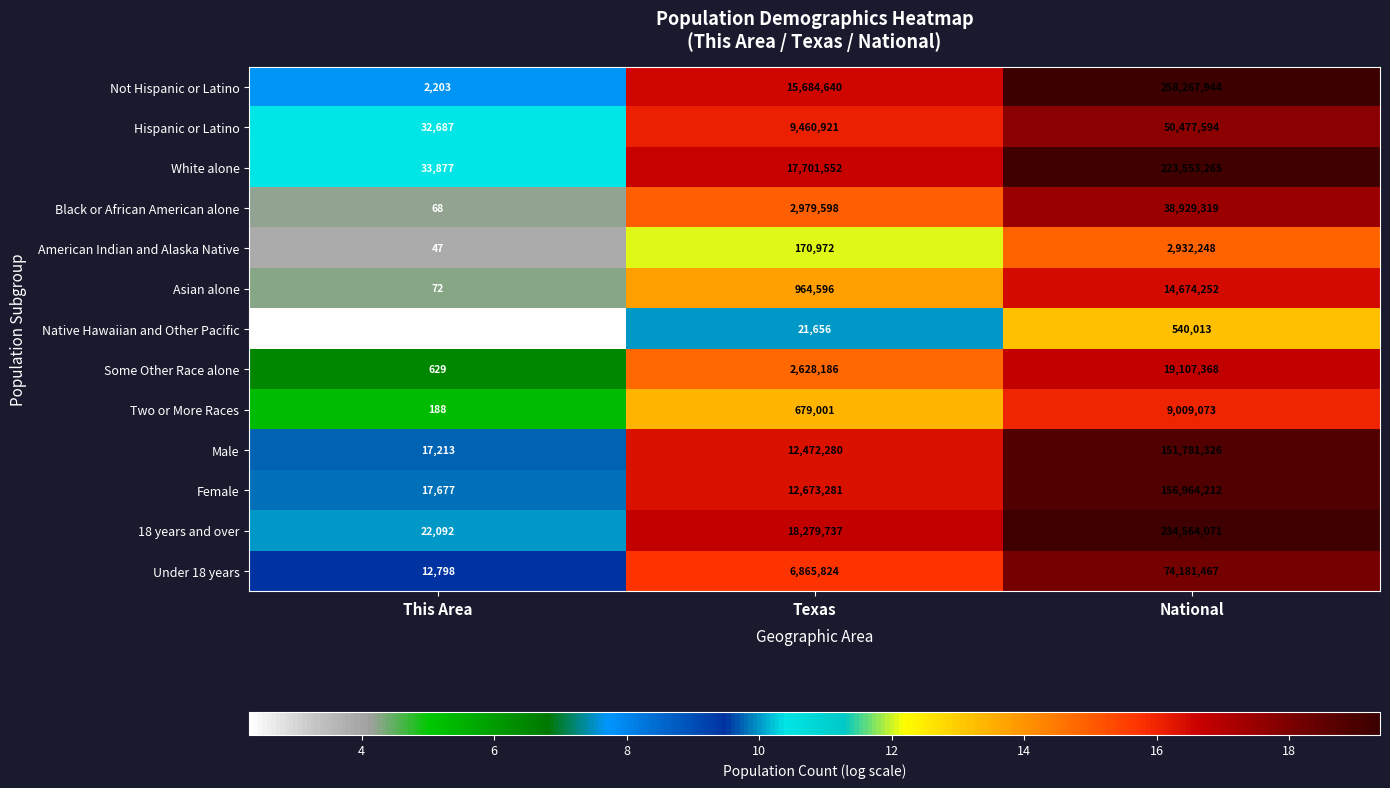

Which series has the largest range (max minus min)?

Not Hispanic or Latino